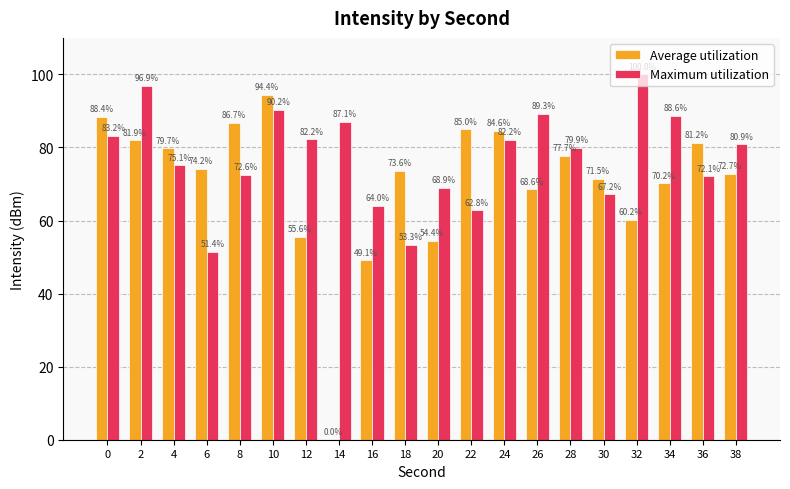

How many groups of bars are there?

20